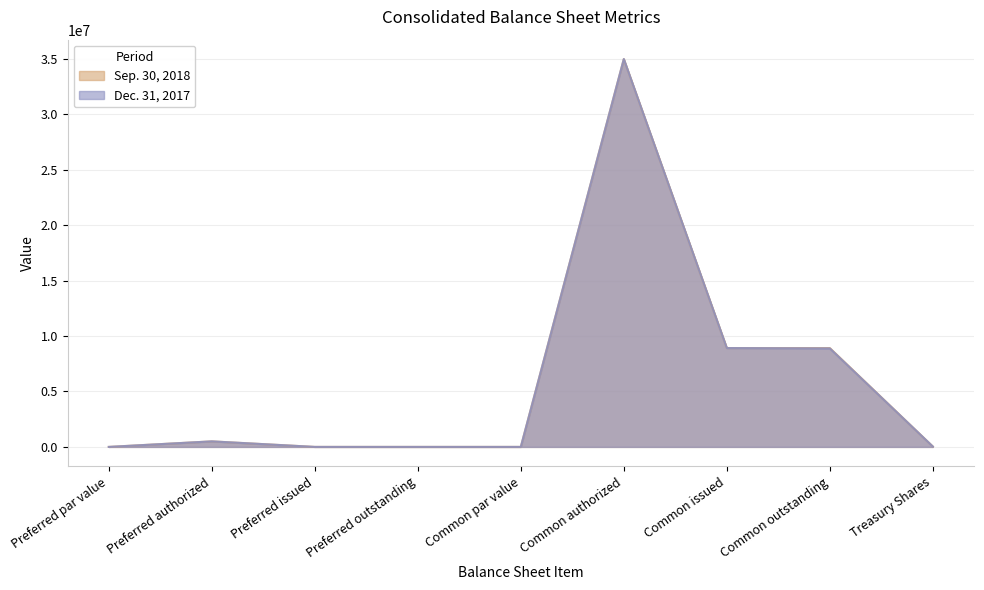

At which category does Dec. 31, 2017 reach its first local peak?

Preferred authorized